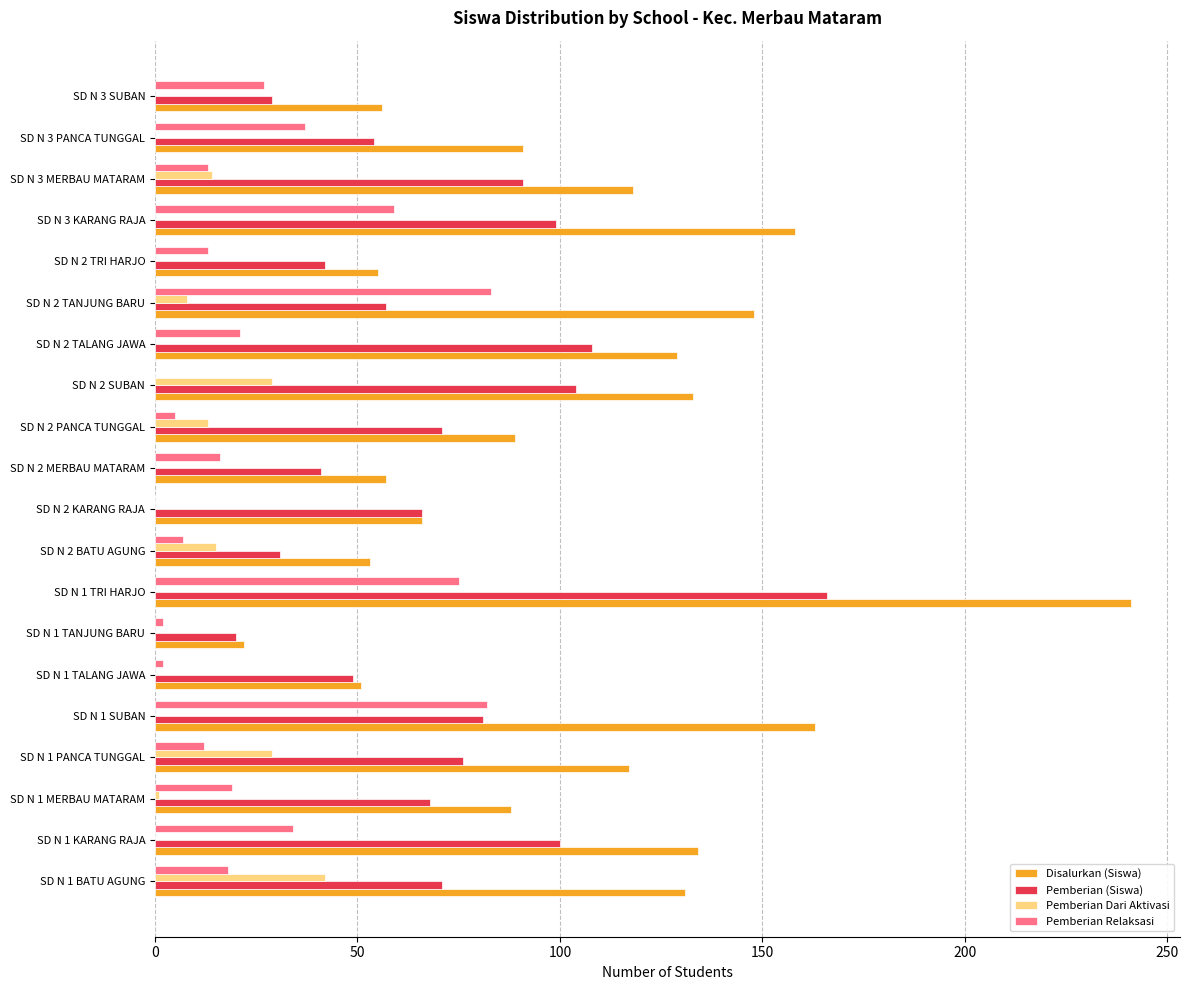

Which category has the highest value across all series?

SD N 1 TRI HARJO